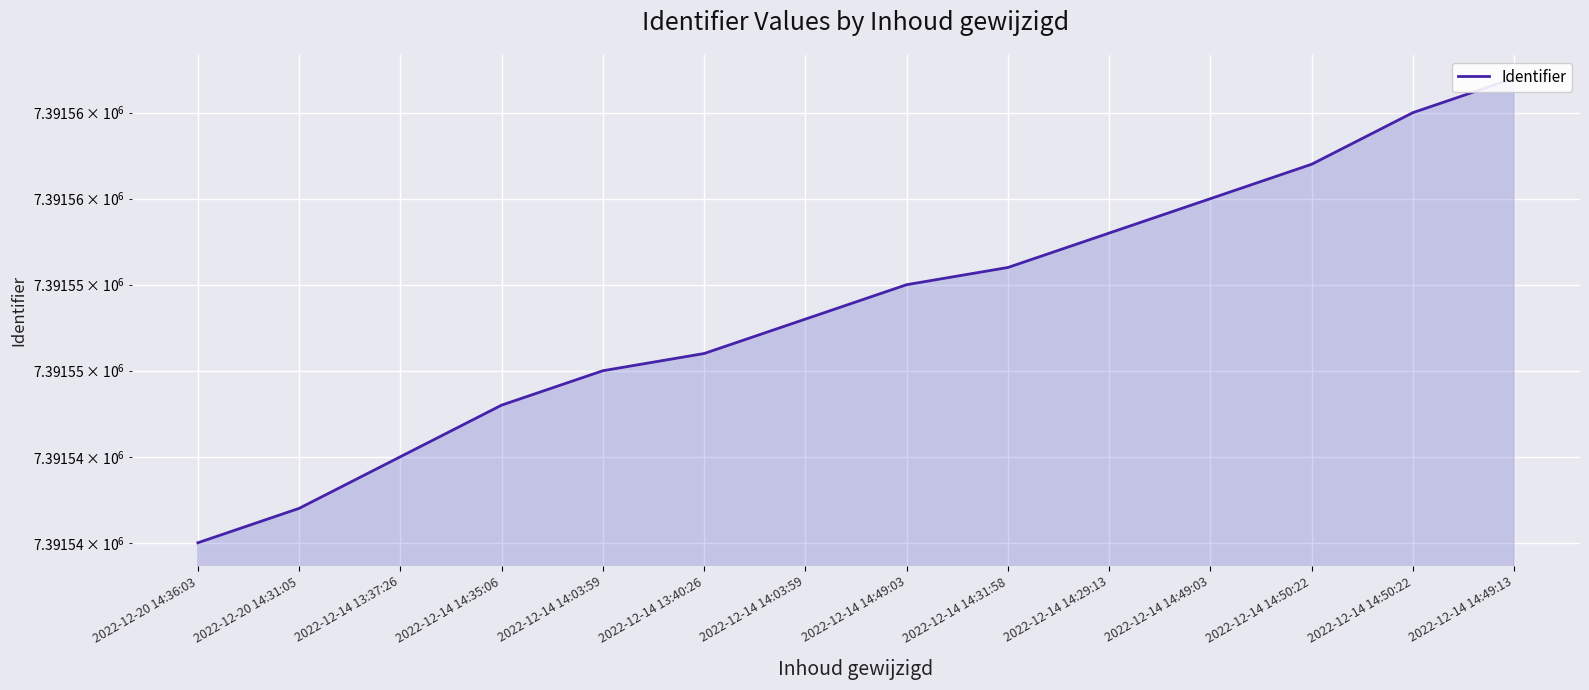

The chart shows a value of 7391567 at 2022-12-14 14:49:13. True or false?

True